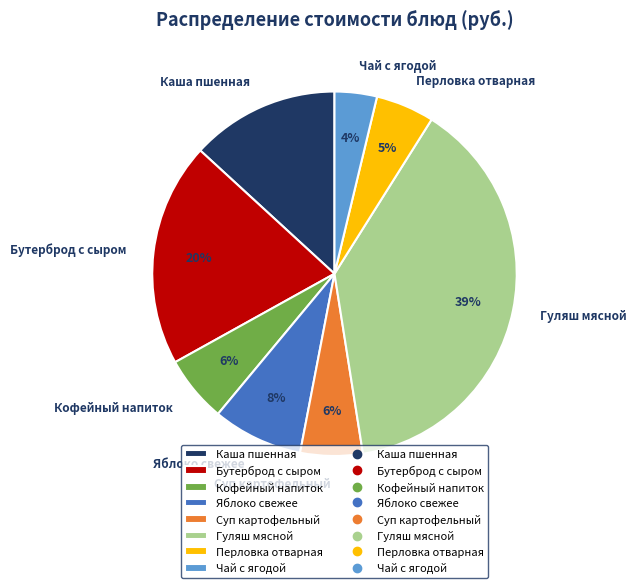

How many segments does this pie chart have?

8